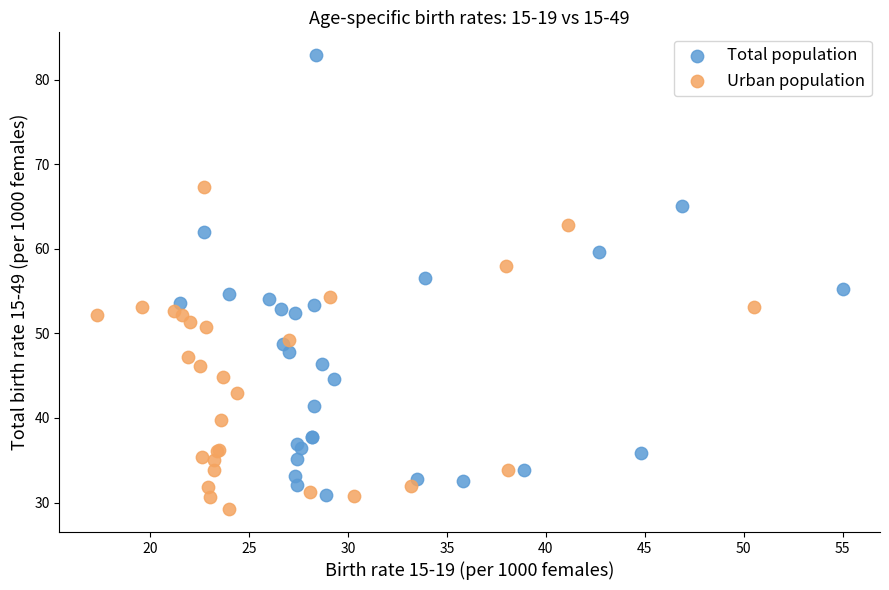

Which series has the widest spread of Y values?

Total population